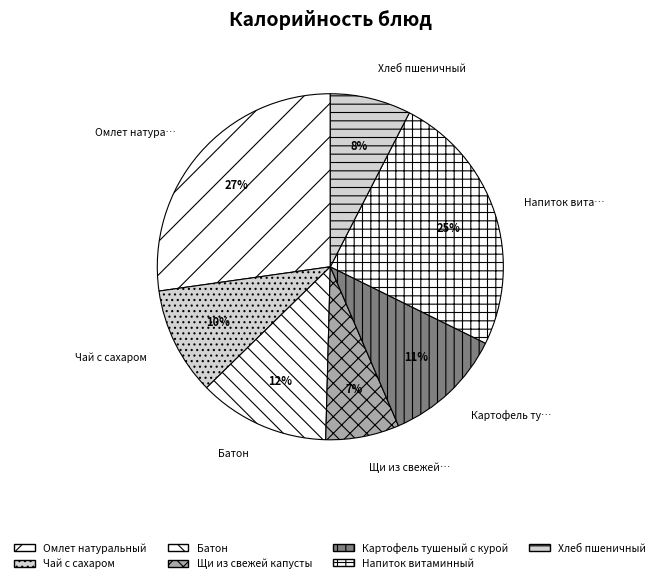

Which category has the biggest portion of the pie?

Омлет натуральный